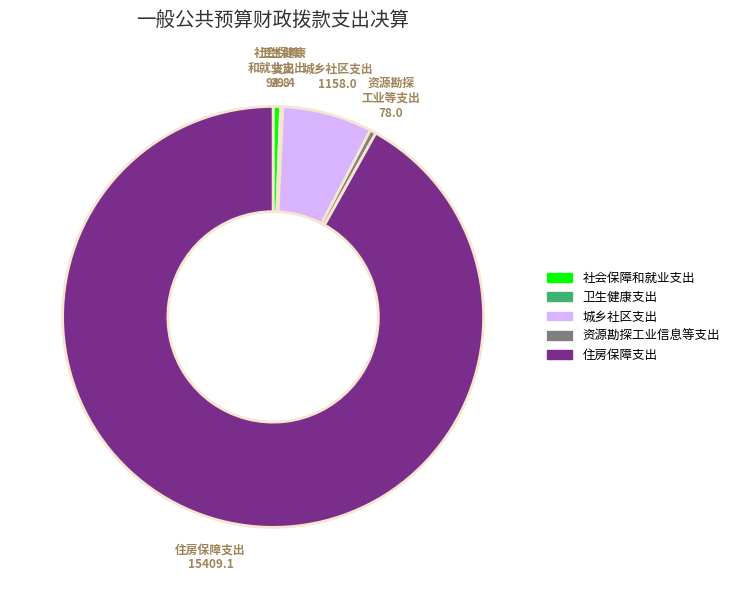

Between 城乡社区支出 and 资源勘探工业信息等支出, which is larger?

城乡社区支出